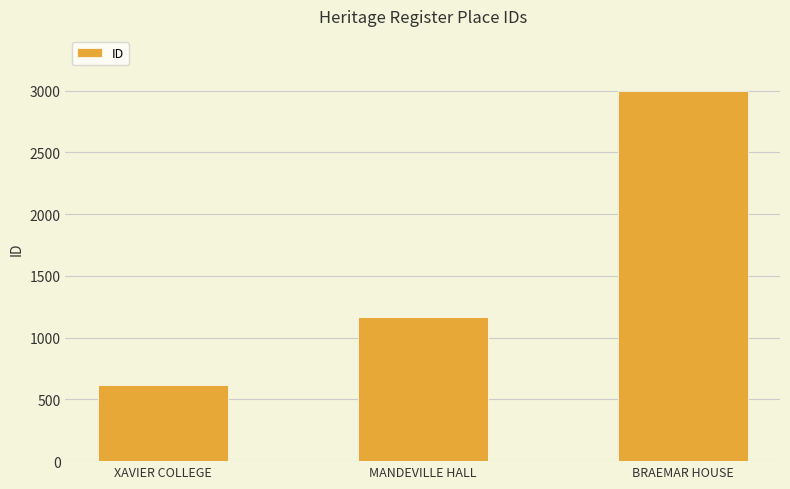

How many data points are less than 1165?

1